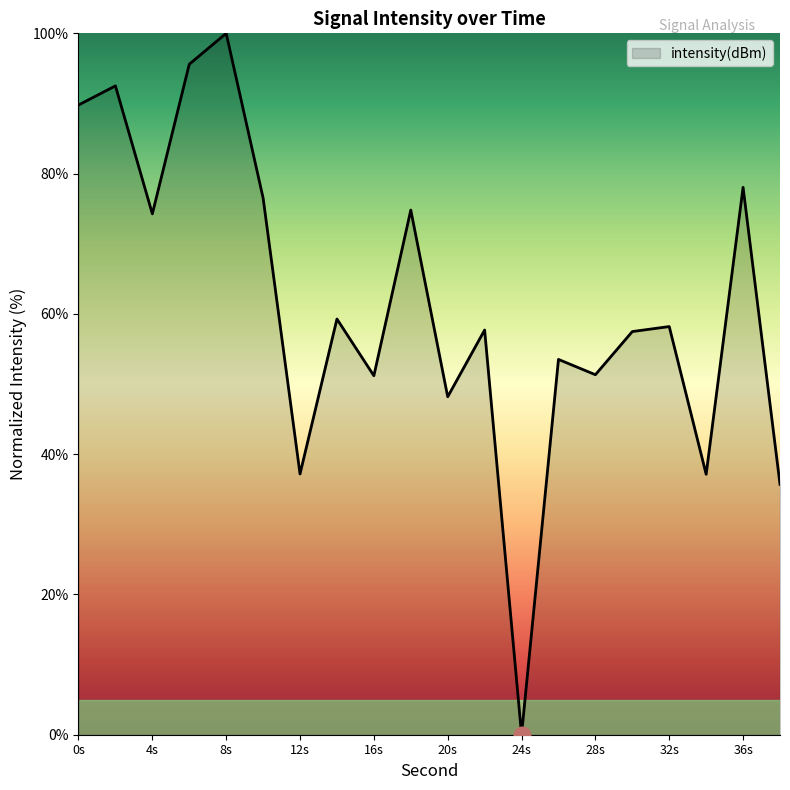

Does the chart display data point markers on the line(s)?

No